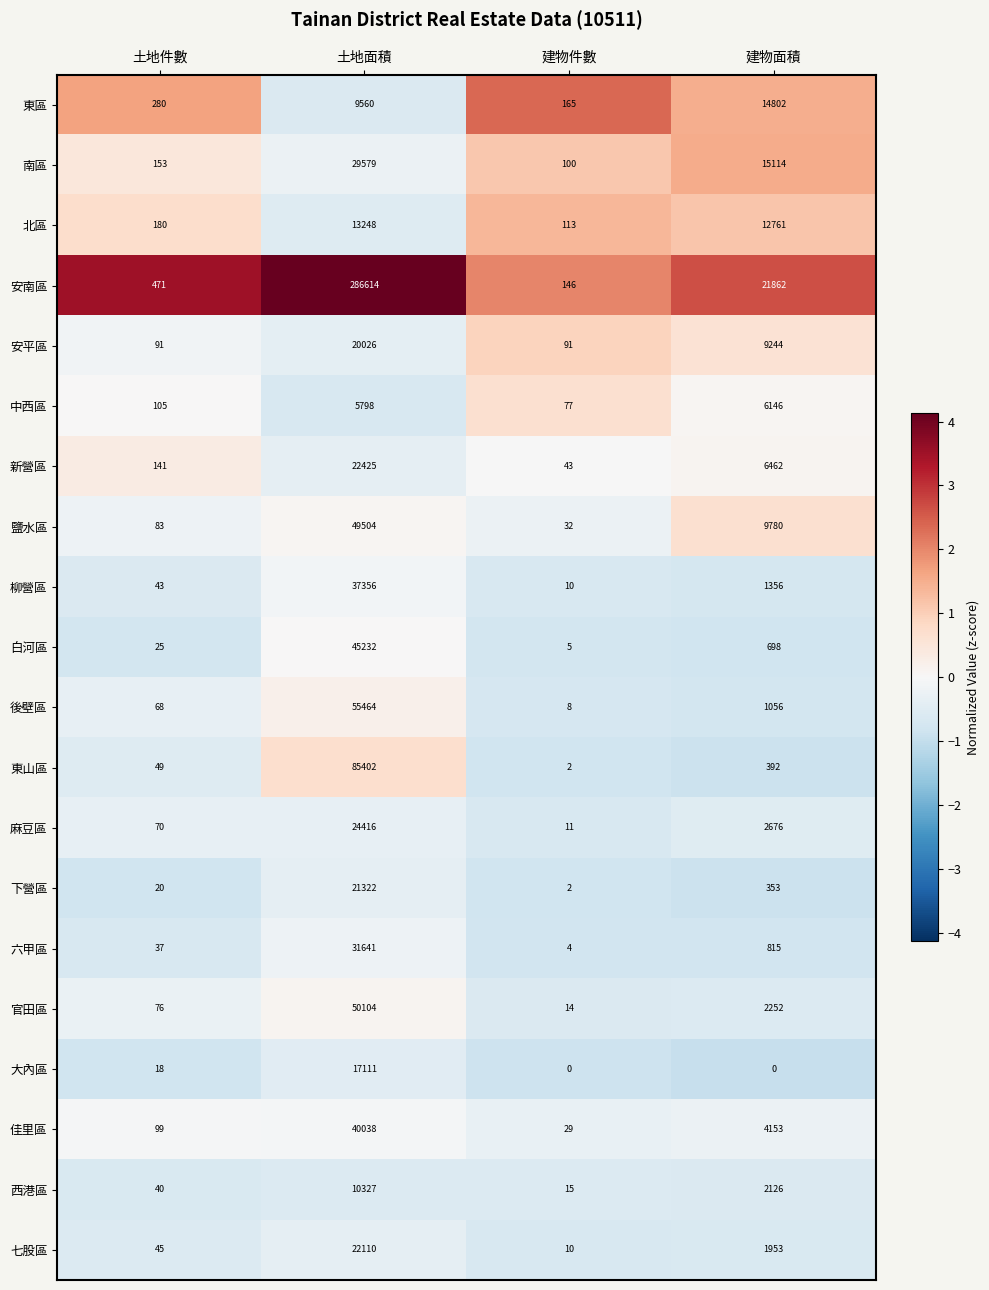

At which category does the chart reach its peak across all series?

土地面積